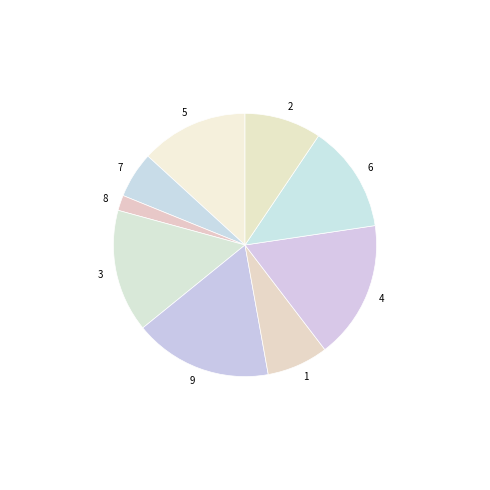

What is the smallest slice in the pie chart?

8